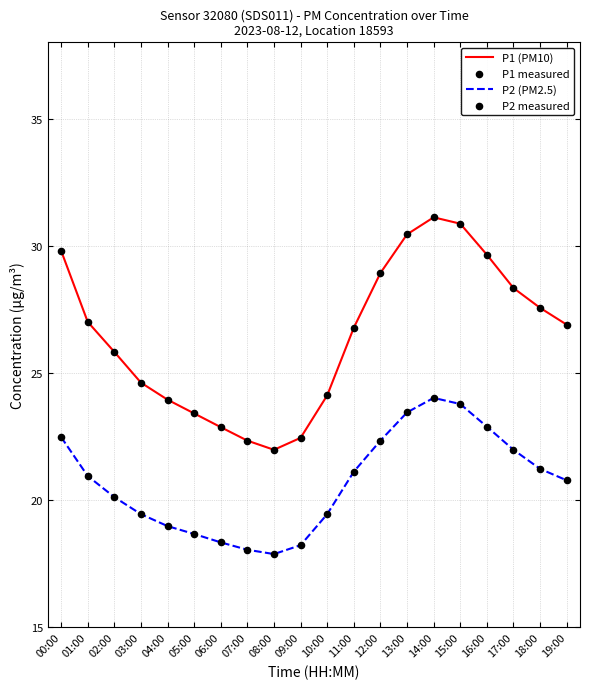

True or false: P2 (PM2.5) has a value of 18.7 at 05:00.

True